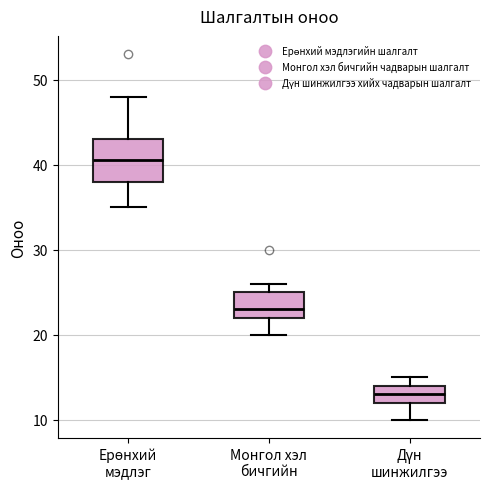

Reading left to right, read every box against the y-axis: the position of its median line, the range the box covers, and the ends of its whiskers. The values are not printed on the chart, so give them approximately, as read against the axis.

Ерөнхий мэдлэг: median 41, box 38 to 43, whiskers 35 to 48
Монгол хэл бичгийн: median 23, box 22 to 25, whiskers 20 to 26
Дүн шинжилгээ: median 13, box 12 to 14, whiskers 10 to 15